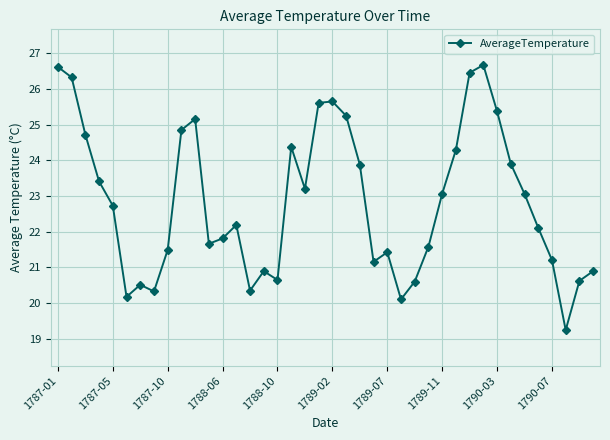

What is the sum of all values?

913.5